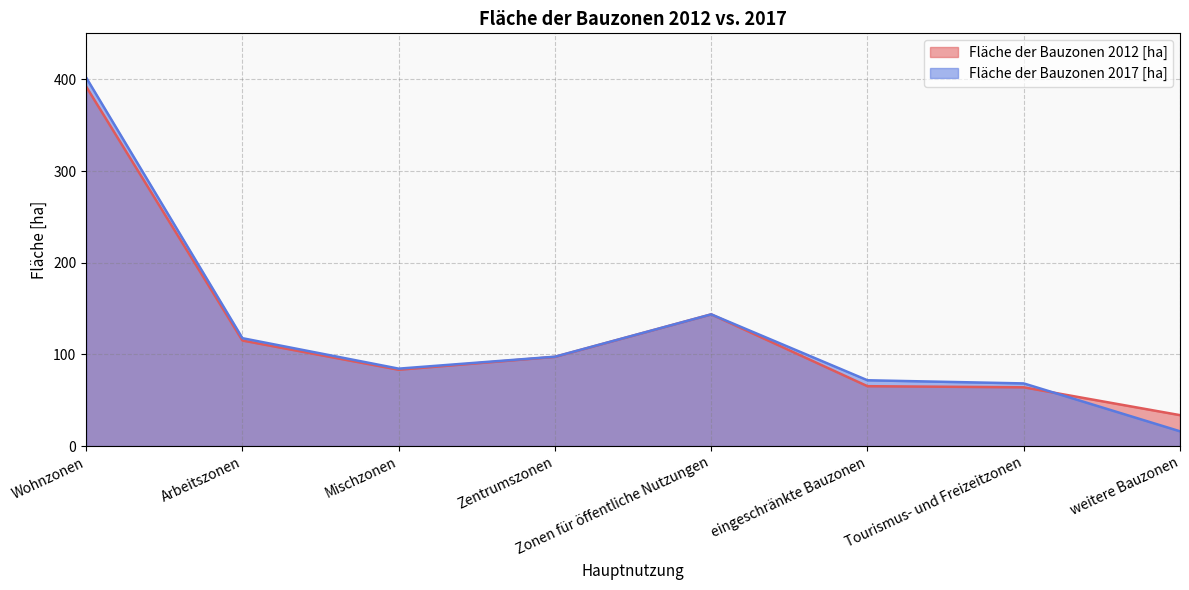

True or false: Fläche der Bauzonen 2012 [ha] has a value of 83.3 at Mischzonen.

True